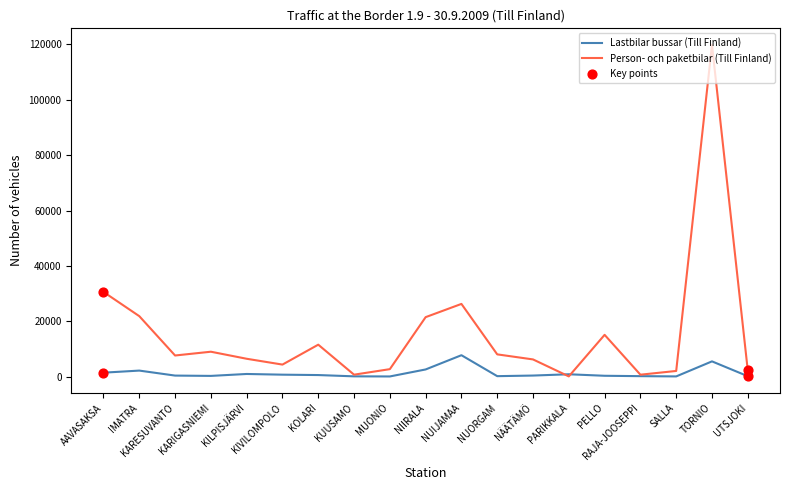

What is the total value across all series at PARIKKALA?

944